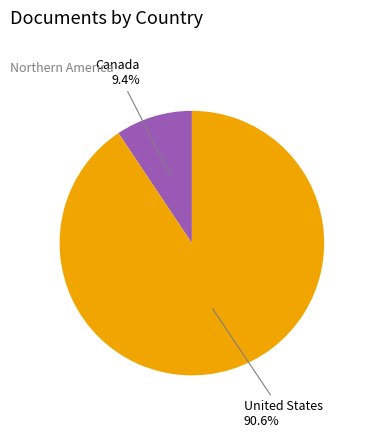

How much of the chart is everything except Canada?

90.6%